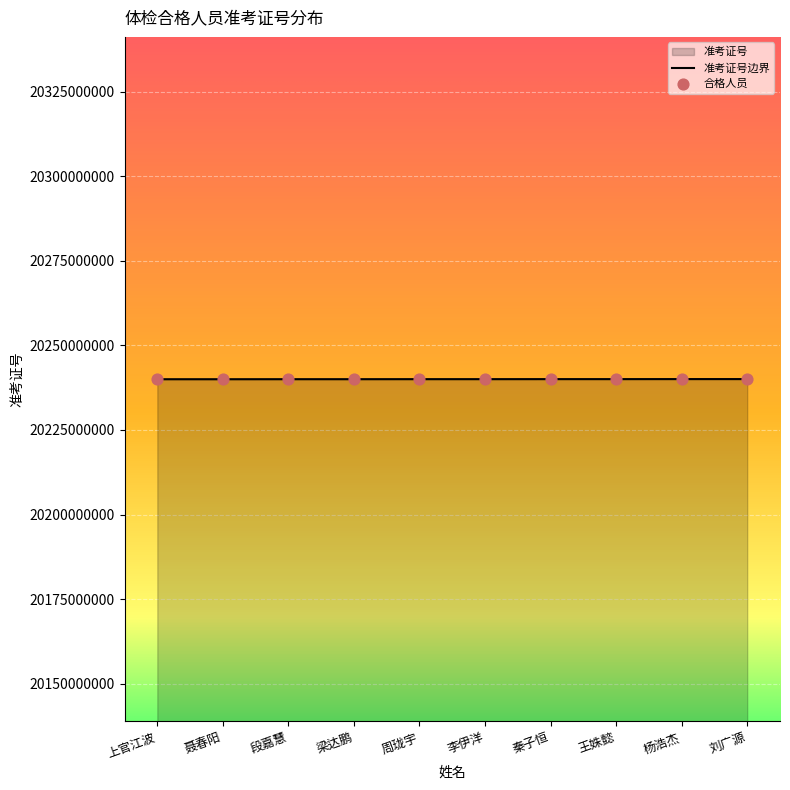

What is the ratio of the value at 段嘉慧 to the value at 聂春阳?

1.0